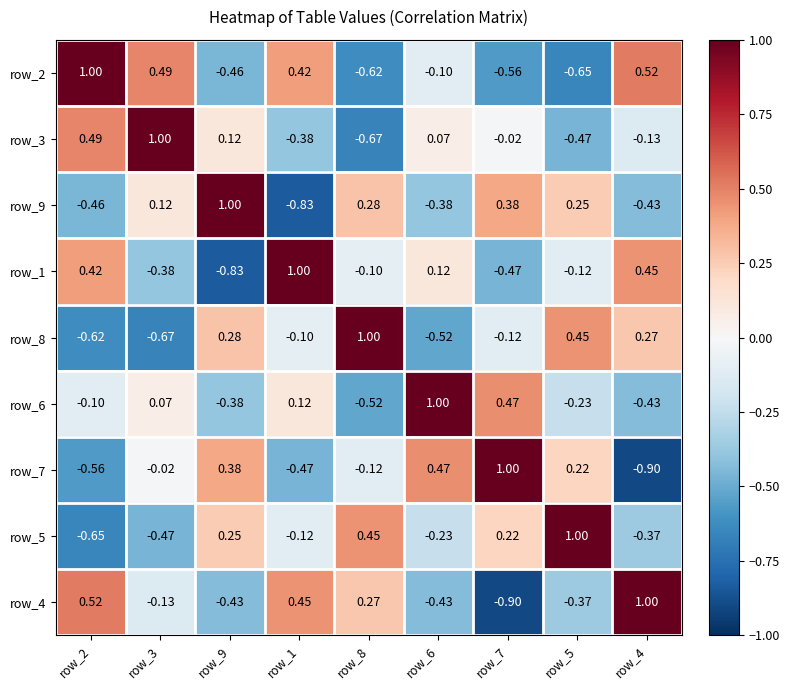

What is the total value across all series at row_9?

-0.1